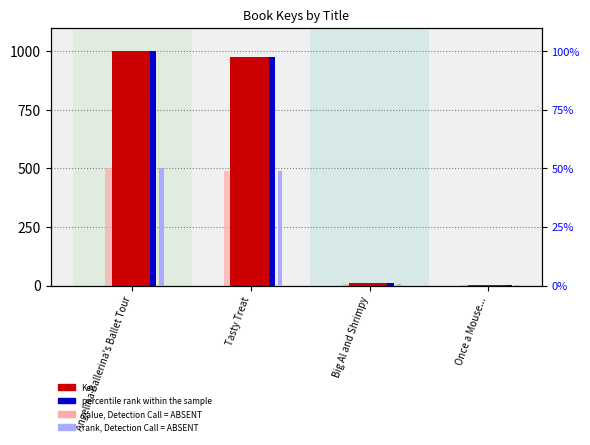

Are the bars grouped side by side (vs. stacked)?

Yes